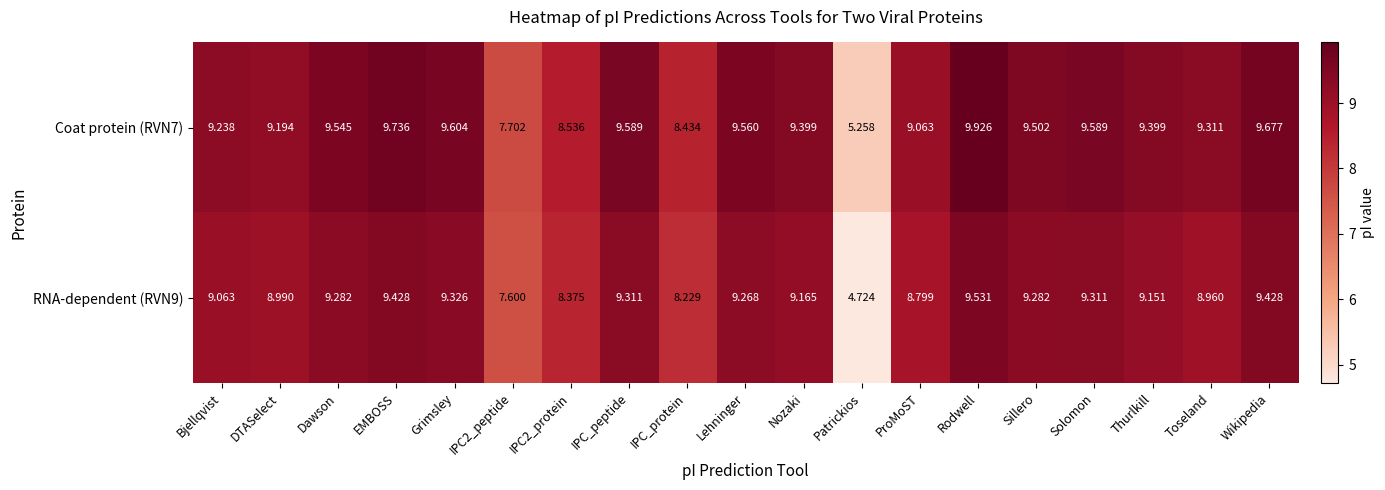

Where does the Coat protein (RVN7) series first go above 9?

Bjellqvist